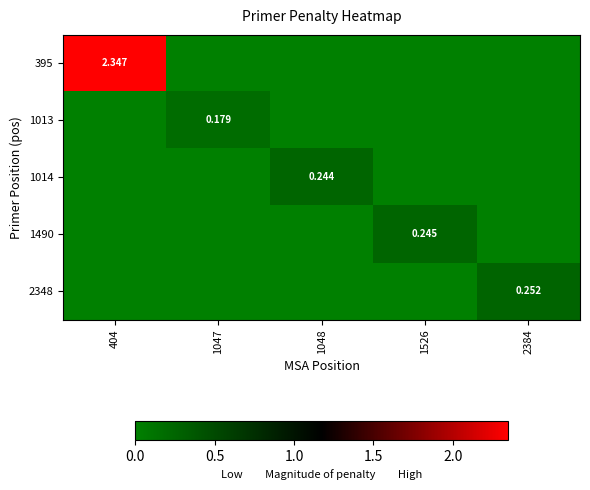

Where is 1013 nearest to the value 0?

404